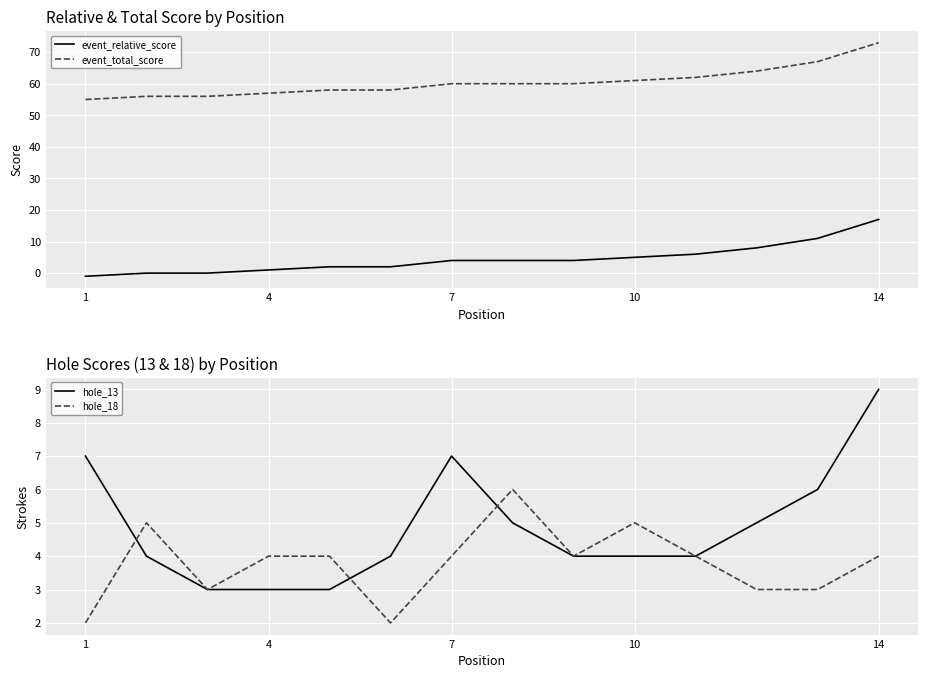

True or false: event_total_score and event_relative_score cross at least once.

False